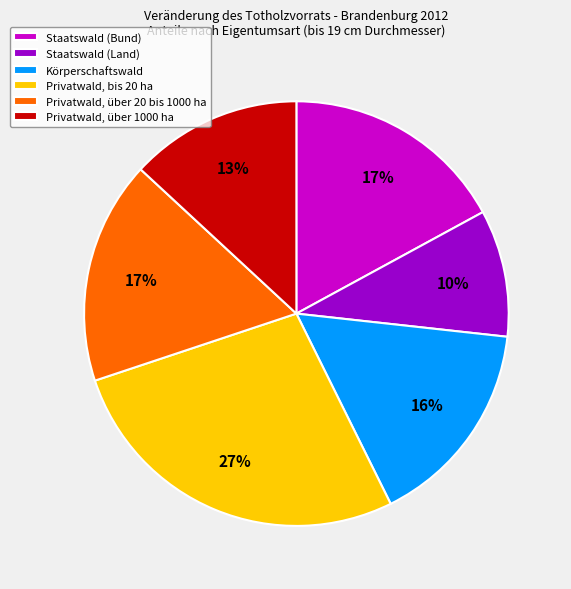

The Privatwald, über 20 bis 1000 ha slice represents 32% of the pie. True or false?

False